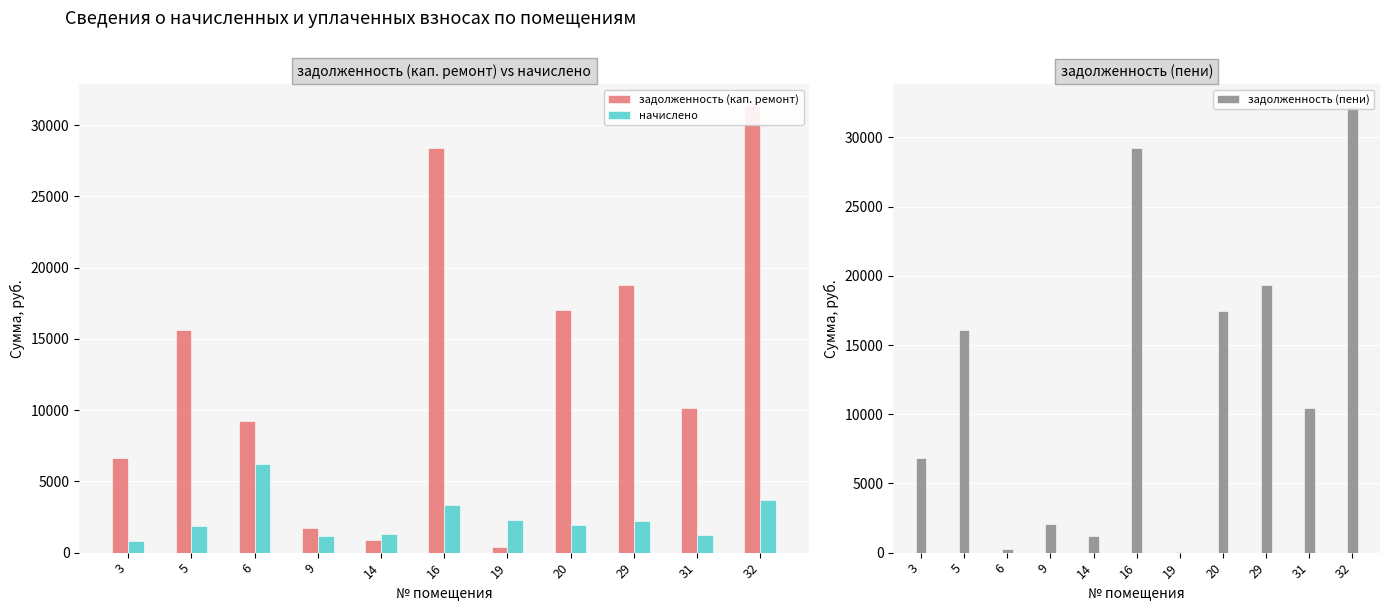

Which label corresponds to the largest value in the chart?

32